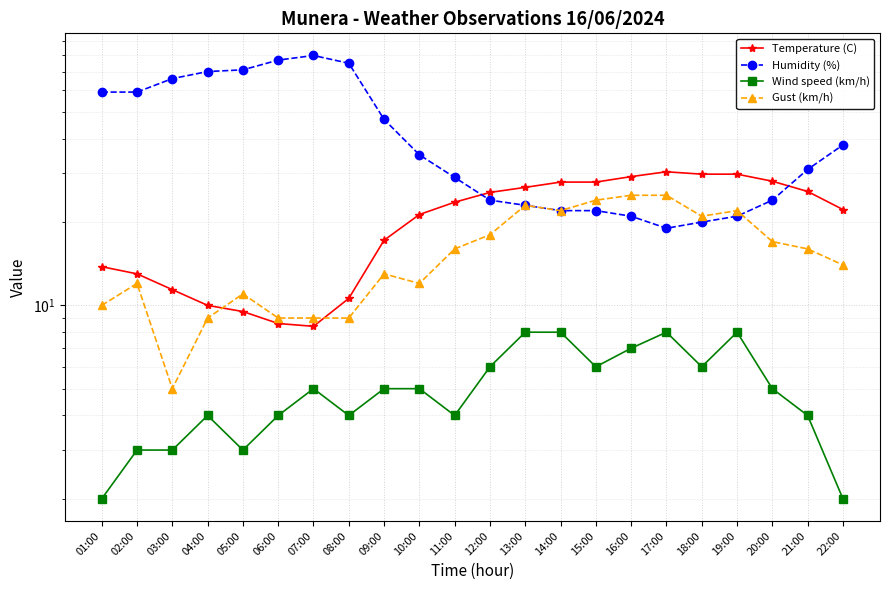

What are all the series names shown in the legend?

Temperature (C), Humidity (%), Wind speed (km/h), Gust (km/h)